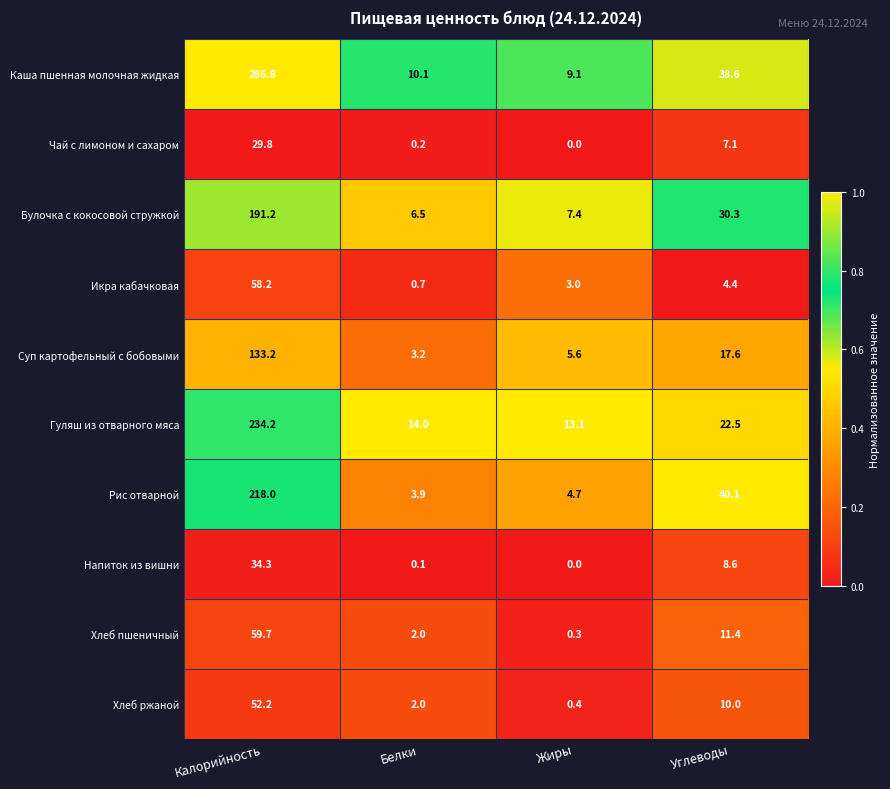

What is the greatest value displayed?

286.8